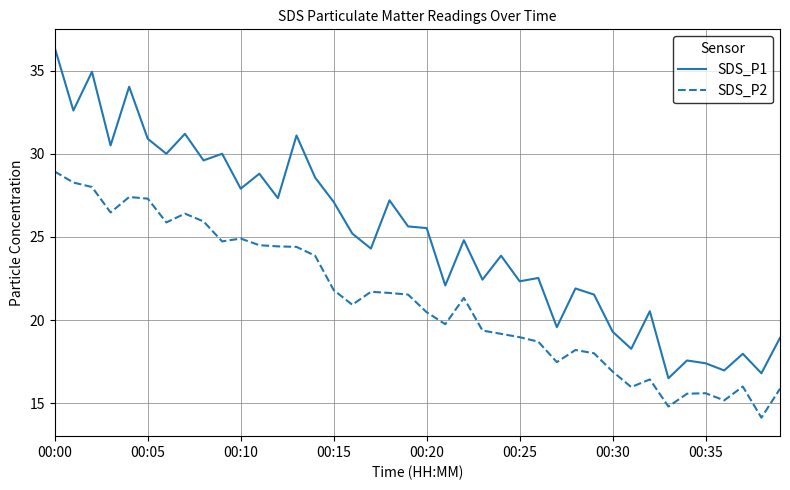

What is the difference between the maximum and minimum values in the SDS_P1 series?

19.9